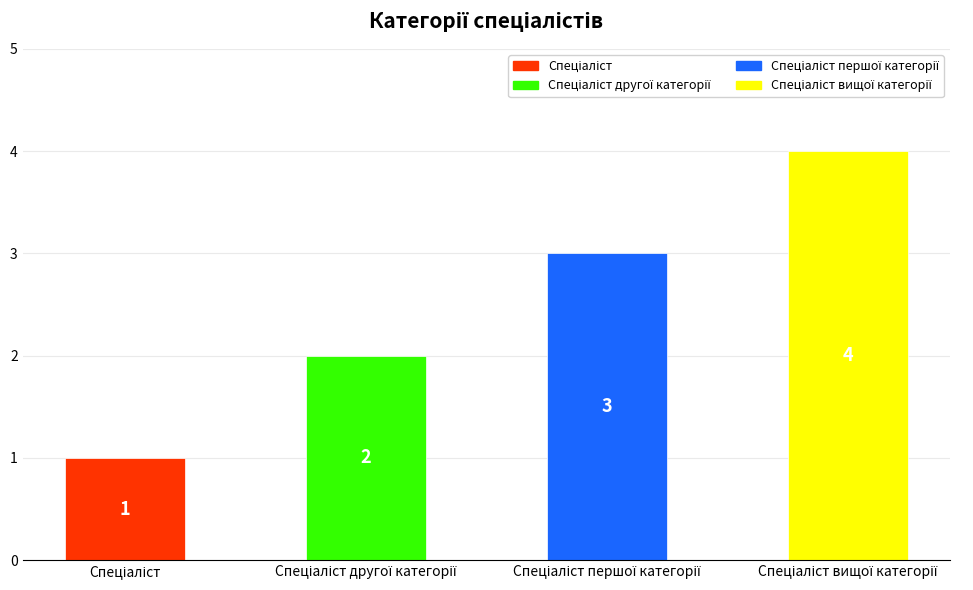

How many values are between 2 and 4?

3